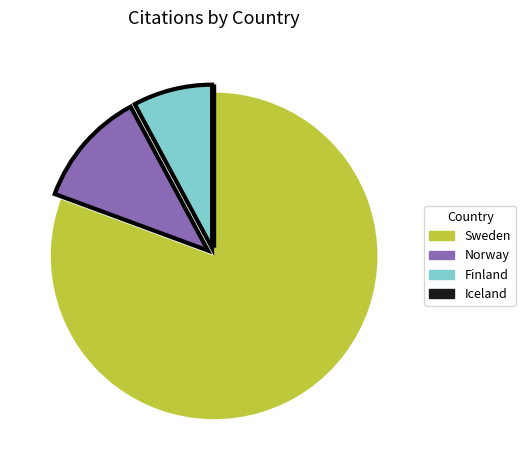

What is the majority slice?

Sweden